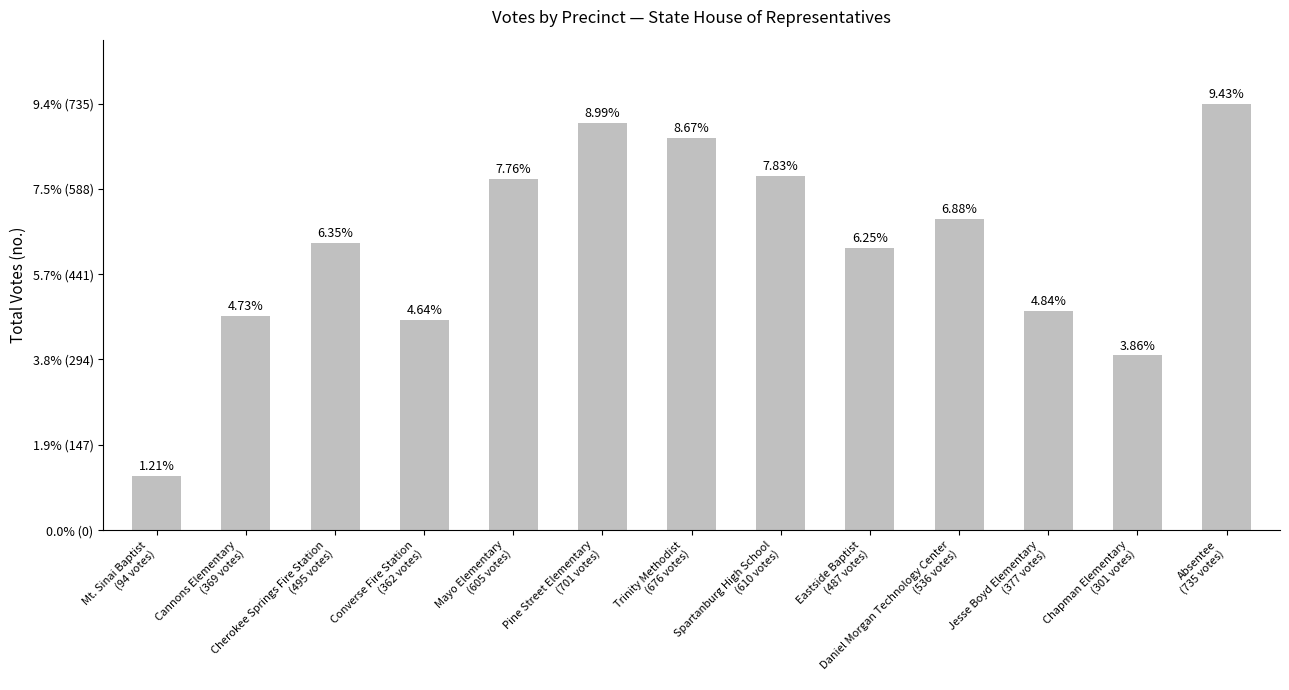

Reading left to right, transcribe all the data shown in this chart.

Mt. Sinai Baptist
(94 votes)=94	Cannons Elementary
(369 votes)=369	Cherokee Springs Fire Station
(495 votes)=495	Converse Fire Station
(362 votes)=362	Mayo Elementary
(605 votes)=605	Pine Street Elementary
(701 votes)=701	Trinity Methodist
(676 votes)=676	Spartanburg High School
(610 votes)=610	Eastside Baptist
(487 votes)=487	Daniel Morgan Technology Center
(536 votes)=536	Jesse Boyd Elementary
(377 votes)=377	Chapman Elementary
(301 votes)=301	Absentee
(735 votes)=735